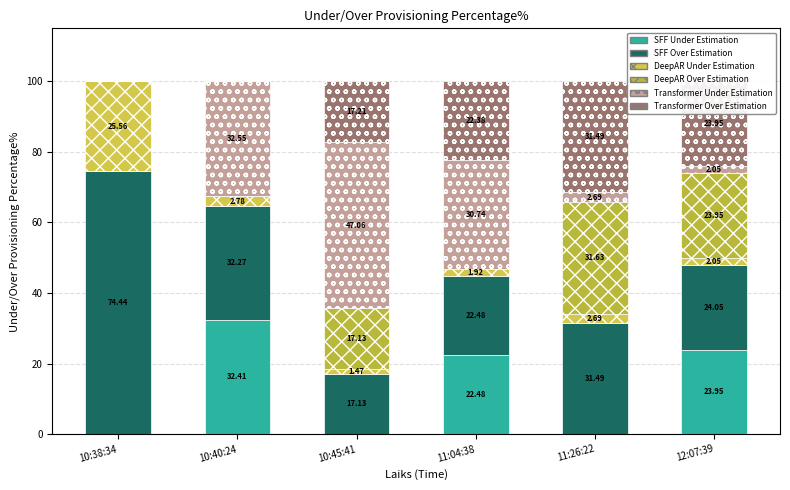

The value of SFF Under Estimation at 10:40:24 is 7.8. True or false?

False